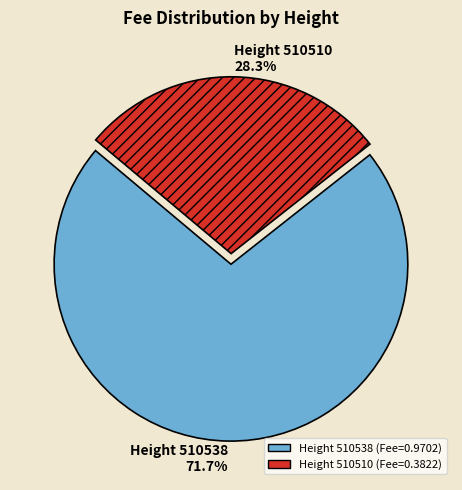

Is there a majority slice in this chart?

Yes